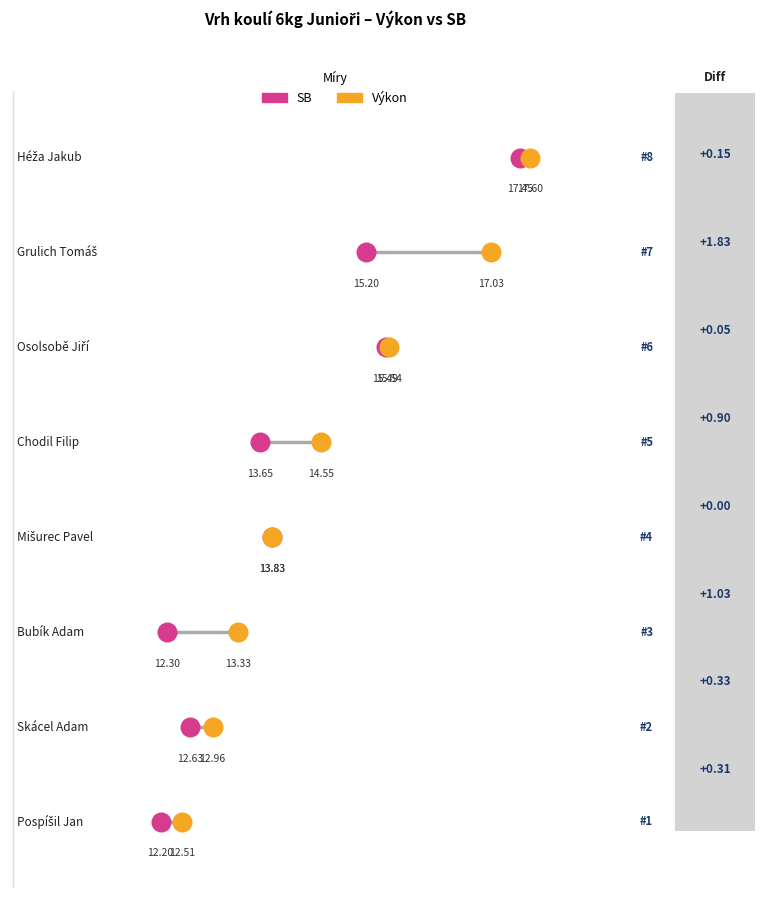

Which series contains the highest Y value?

Výkon